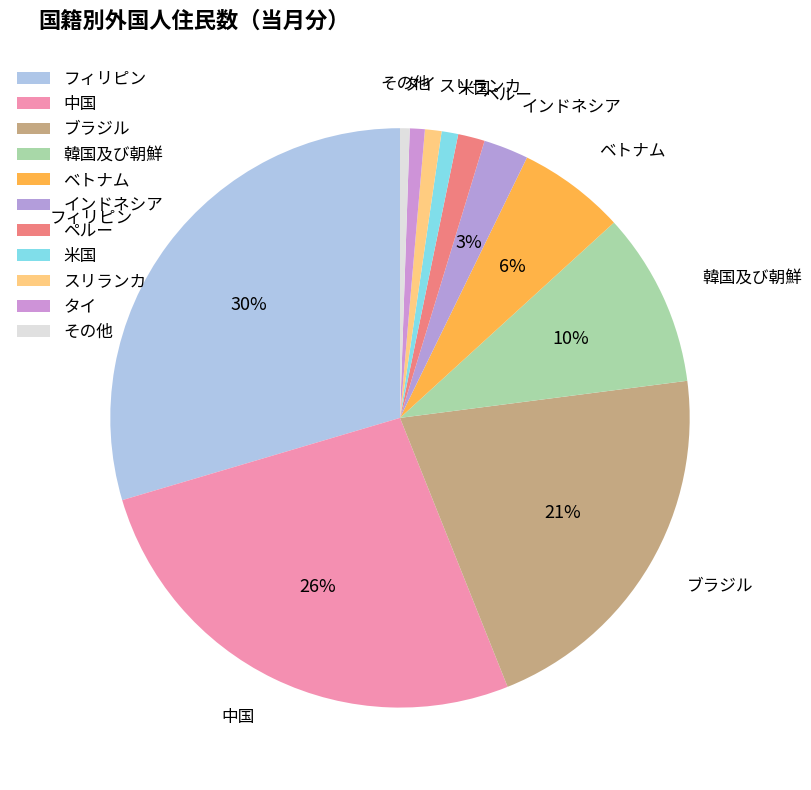

Rank the categories by value from highest to lowest.

フィリピン, 中国, ブラジル, 韓国及び朝鮮, ベトナム, インドネシア, ペルー, 米国, スリランカ, タイ, その他